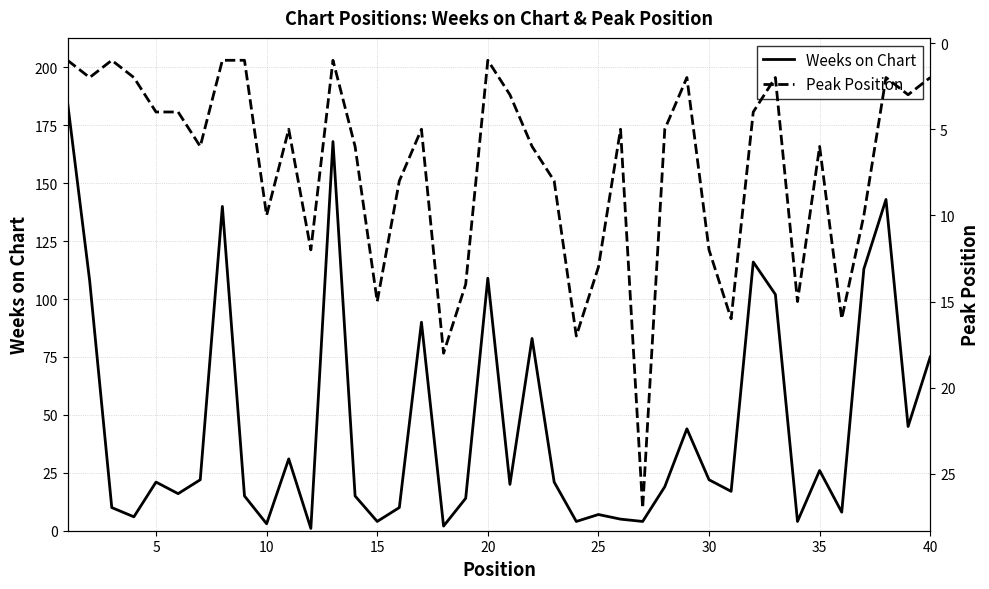

What is the highest value of the Weeks on Chart series?

185